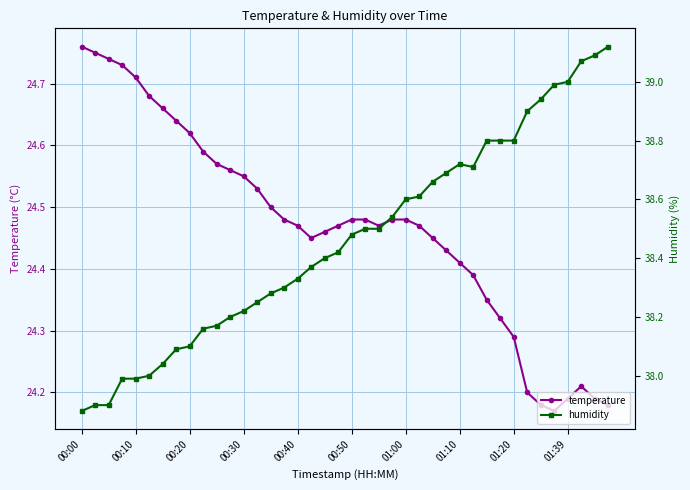

How many lines are shown in the chart?

2